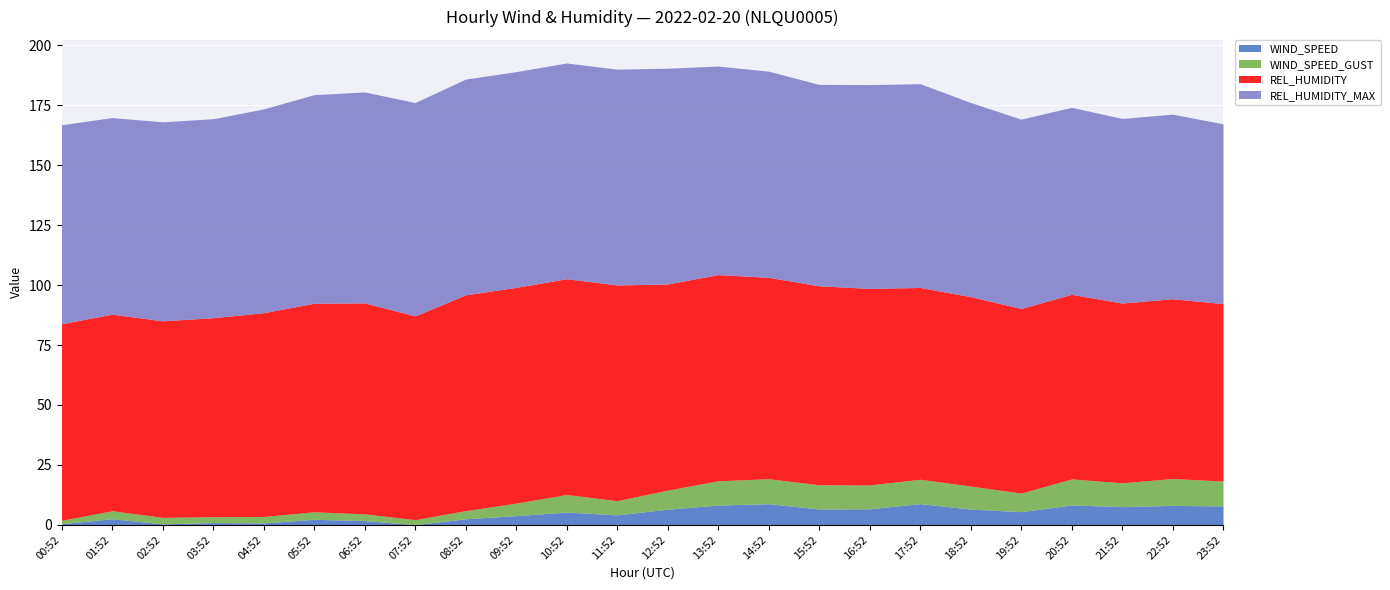

True or false: REL_HUMIDITY_MAX has a value of 34.8 at 00:52.

False